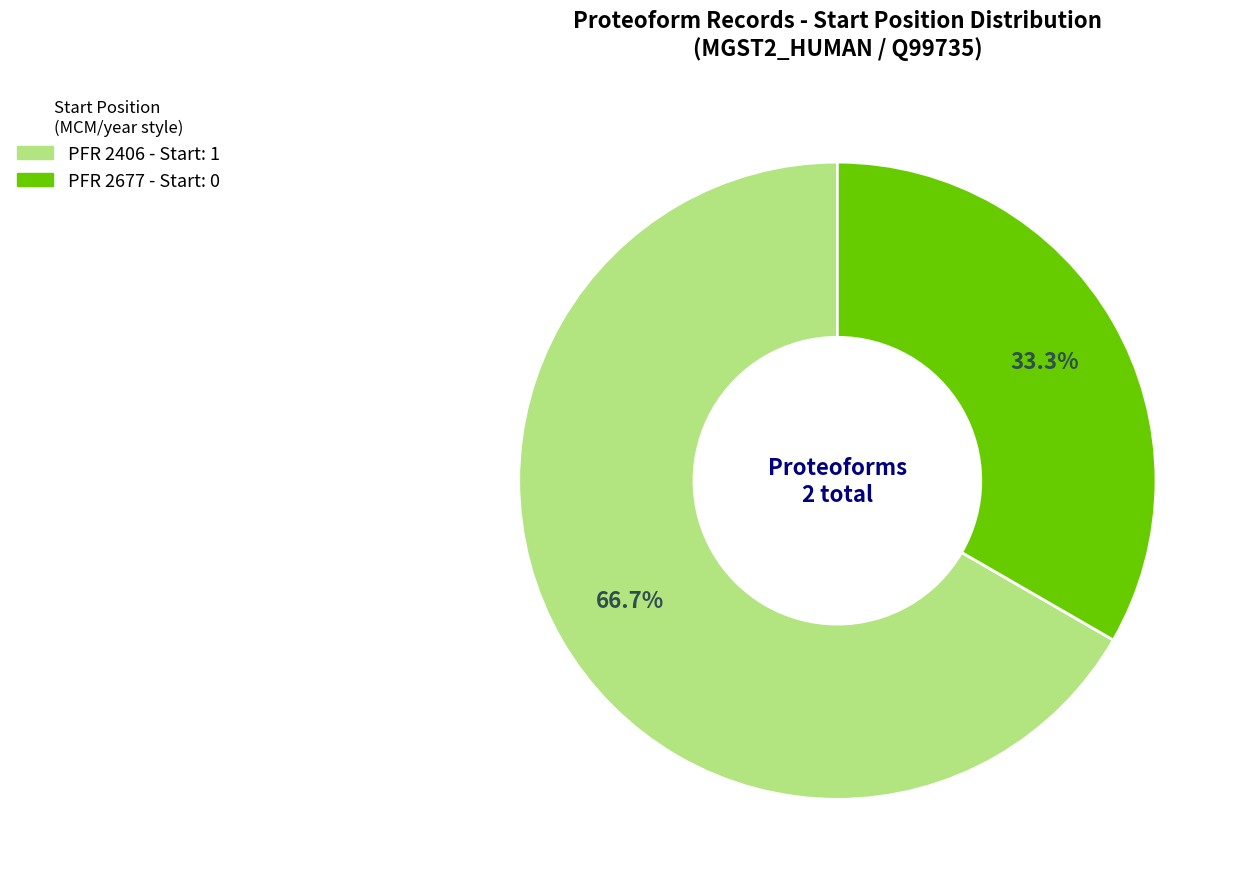

Which category has the biggest portion of the pie?

PFR 2406